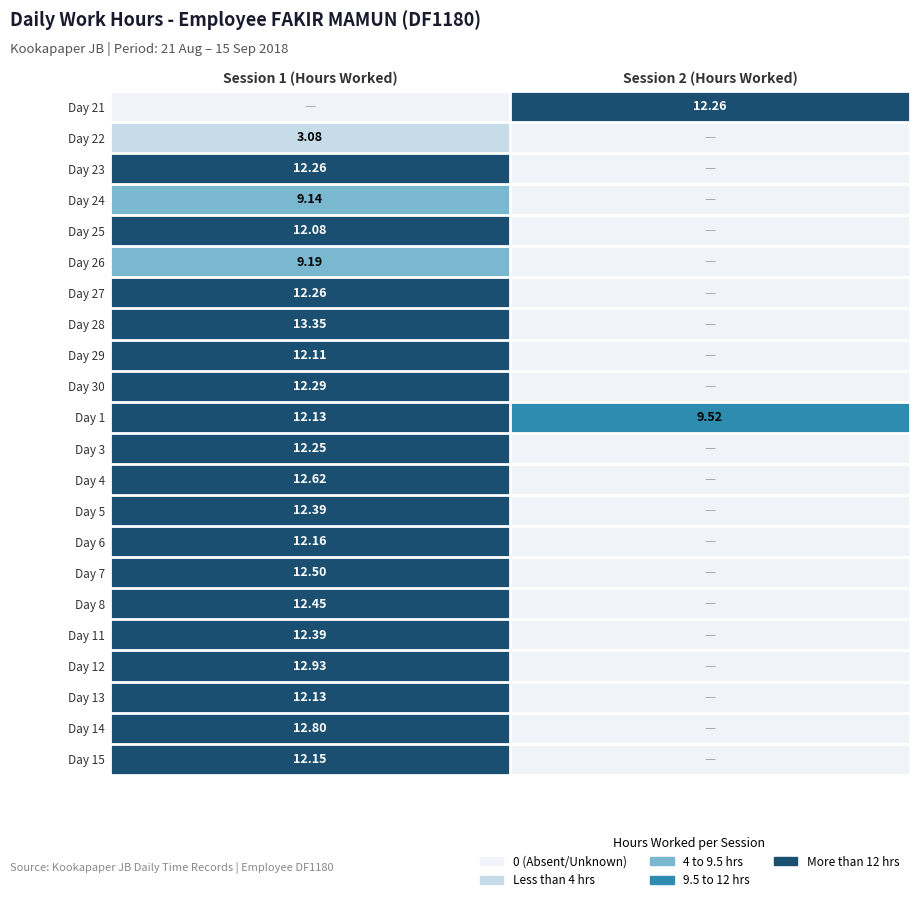

Between Session 2 (Hours Worked) and Session 1 (Hours Worked), which is larger?

Session 2 (Hours Worked)